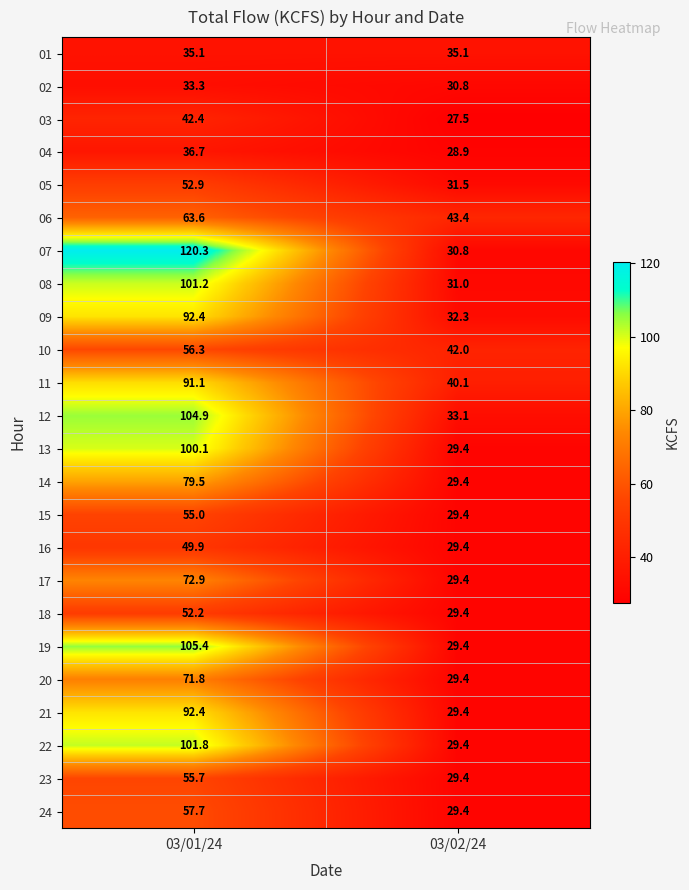

Is it true that 09 equals 36.7 at 03/01/24?

False